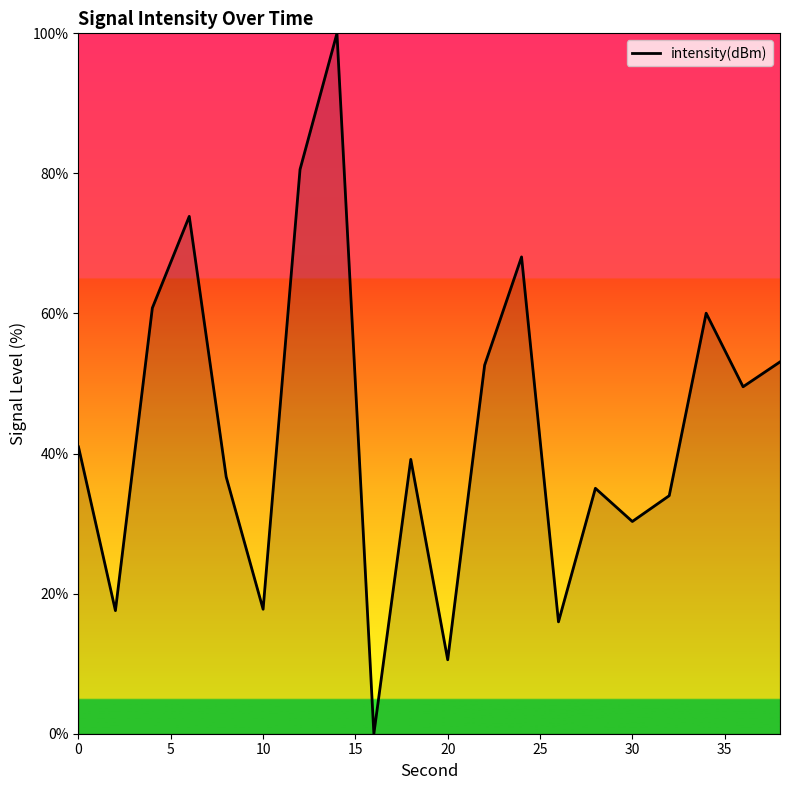

What is the difference between the maximum and minimum values?

100.0